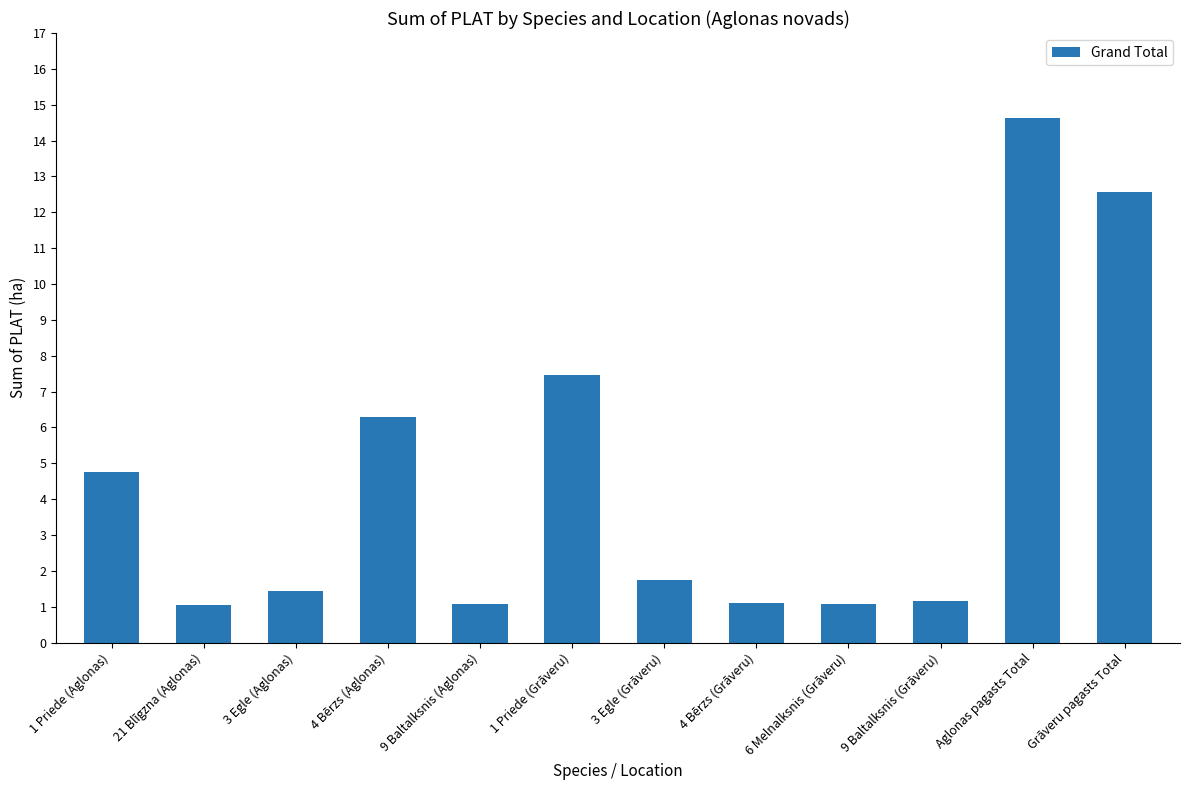

True or false: the data shows 6.3 at 4 Bērzs (Aglonas).

True